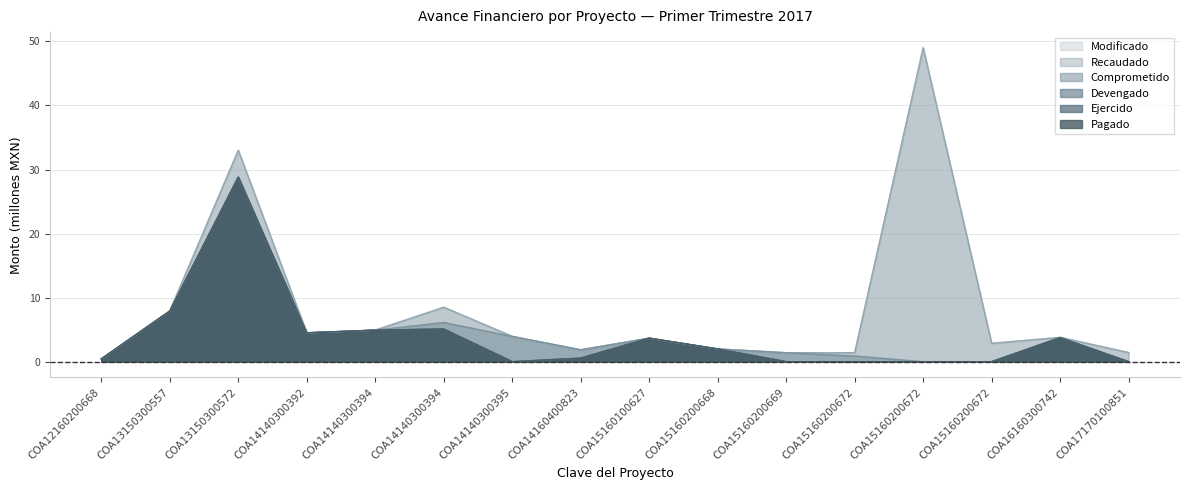

Is the value of Modificado at COA14140300392 greater than the value of Recaudado at COA14140300394?

No